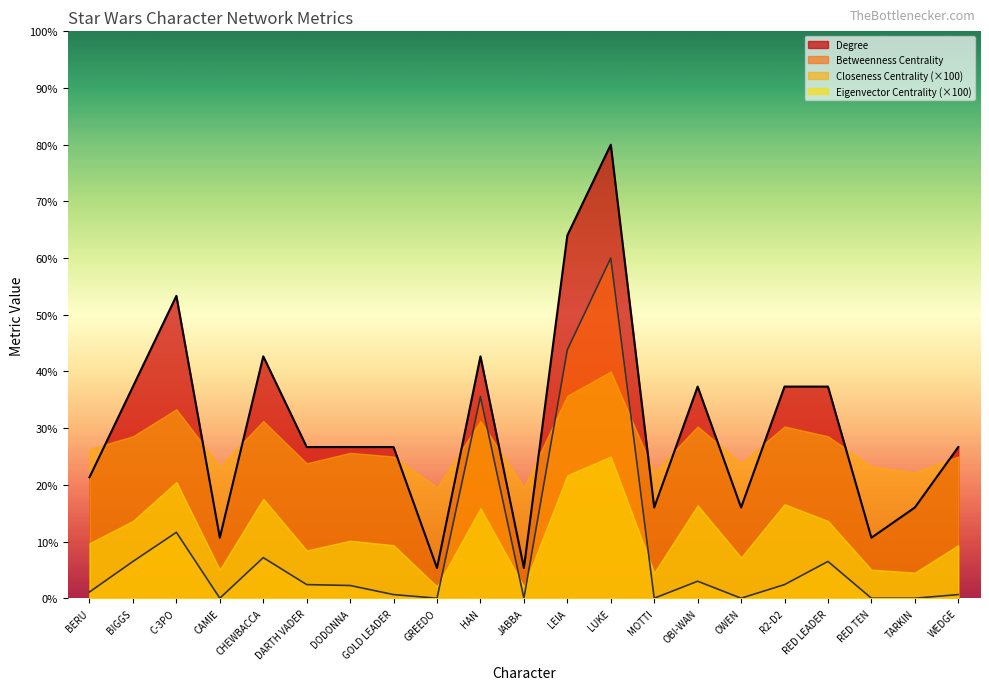

The value of Betweenness Centrality at CAMIE is -20.6. True or false?

False